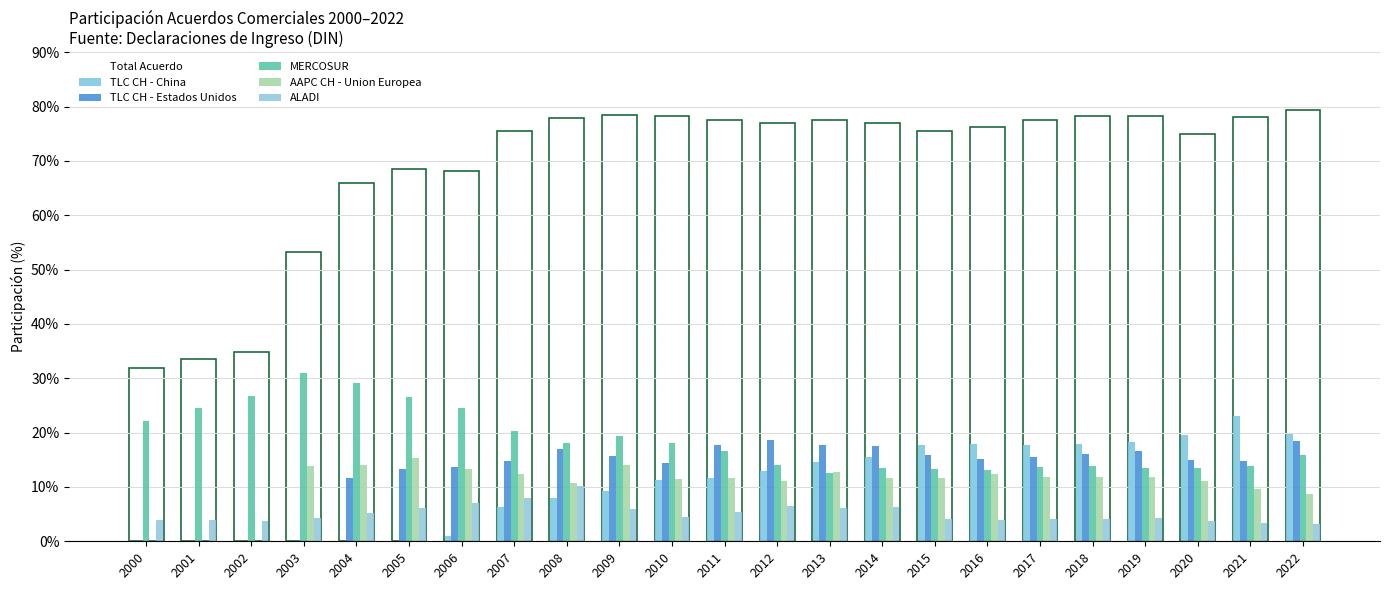

Reading left to right, what are all the values shown in this chart?

Total Acuerdo: 31.8	33.5	34.9	53.2	65.9	68.4	68.1	75.6	78.0	78.4	78.2	77.6	76.9	77.5	77.0	75.6	76.2	77.6	78.3	78.3	75.0	78.2	79.4
TLC CH - China: 0.0	0.0	0.0	0.0	0.0	0.0	0.9	6.3	8.0	9.2	11.3	11.6	12.9	14.6	15.5	17.7	17.9	17.7	17.9	18.2	19.6	23.0	19.8
TLC CH - Estados Unidos: 0.0	0.0	0.0	0.0	11.6	13.4	13.7	14.7	17.1	15.6	14.5	17.6	18.6	17.6	17.6	15.8	15.1	15.5	16.1	16.7	14.9	14.8	18.4
MERCOSUR: 22.2	24.6	26.8	31.0	29.1	26.6	24.6	20.3	18.1	19.4	18.1	16.7	14.1	12.6	13.5	13.4	13.1	13.6	13.9	13.5	13.4	13.9	16.0
AAPC CH - Union Europea: 0.0	0.0	0.0	13.9	14.0	15.4	13.3	12.4	10.8	14.0	11.5	11.6	11.0	12.7	11.6	11.7	12.3	11.8	11.8	11.8	11.0	9.7	8.7
ALADI: 4.0	3.9	3.7	4.2	5.3	6.0	7.1	8.0	10.2	6.0	4.4	5.4	6.4	6.2	6.2	4.1	3.9	4.2	4.1	4.3	3.7	3.3	3.3